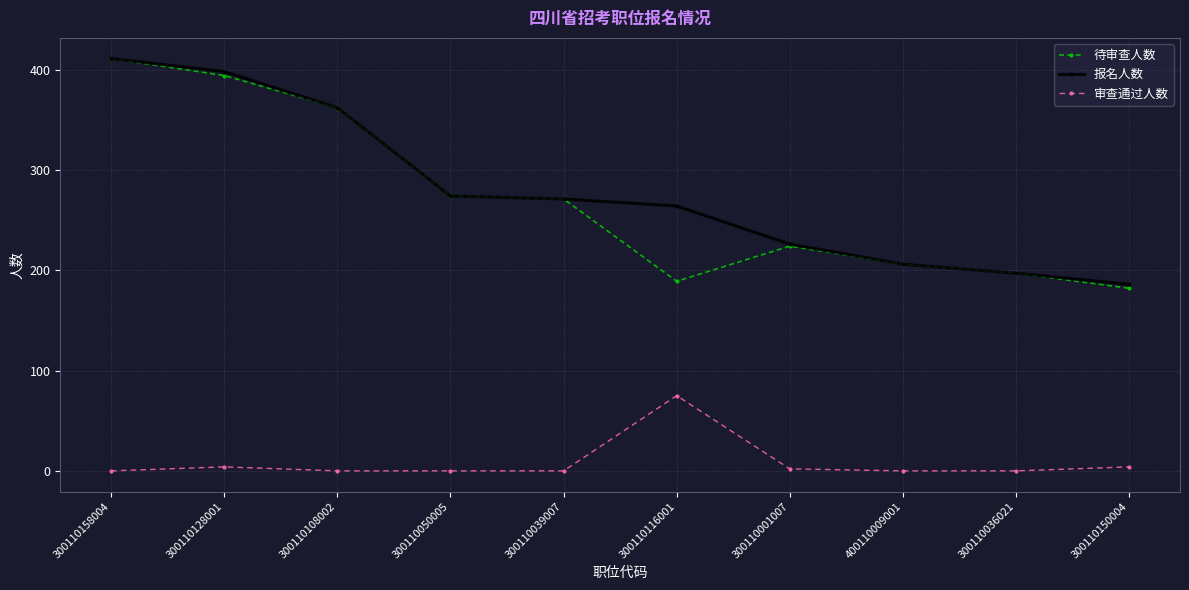

The value of 报名人数 at 300110036021 is 197. True or false?

True